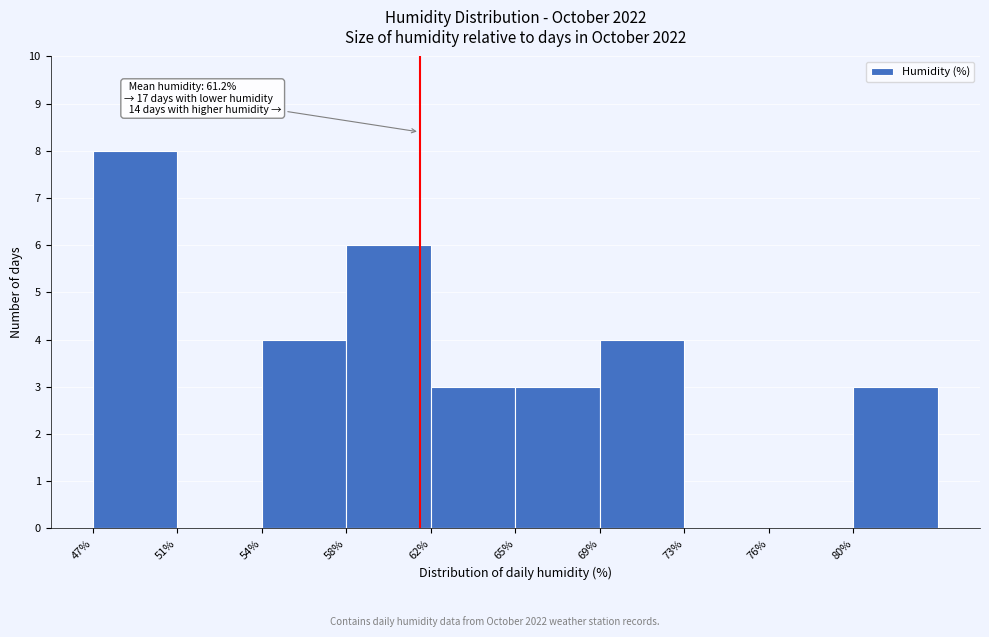

Reading left to right, transcribe all the data shown in this chart.

47%=8	51%=0	54%=4	58%=6	62%=3	65%=3	69%=4	73%=0	76%=0	80%=3